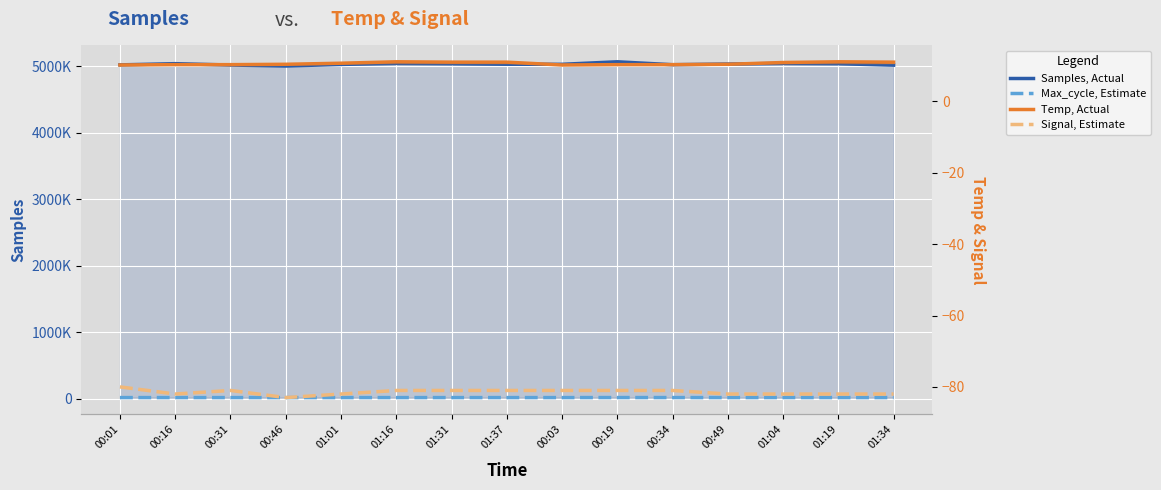

Is it true that Samples, Actual equals 9003439.2 at 00:03?

False